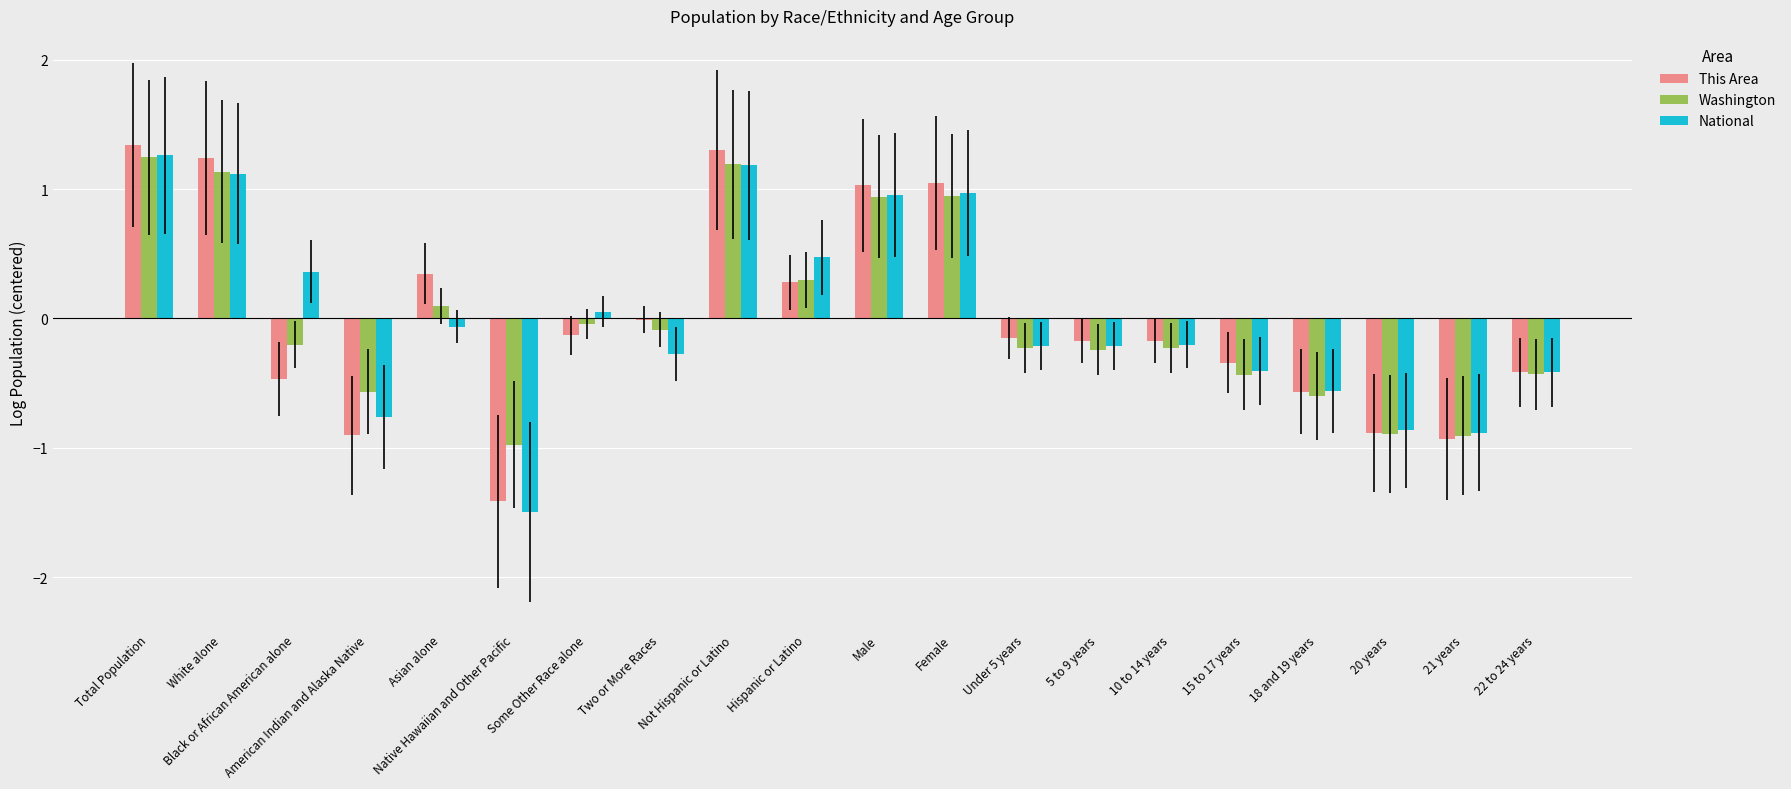

The value of This Area at Black or African American alone is -0.7. True or false?

False